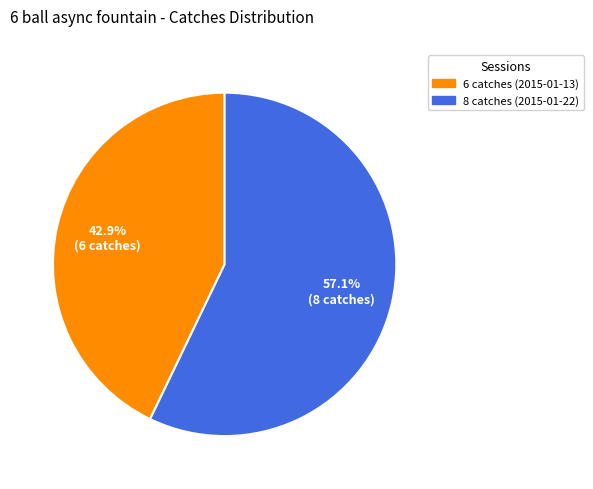

What is the largest slice in the pie chart?

8 catches (2015-01-22)